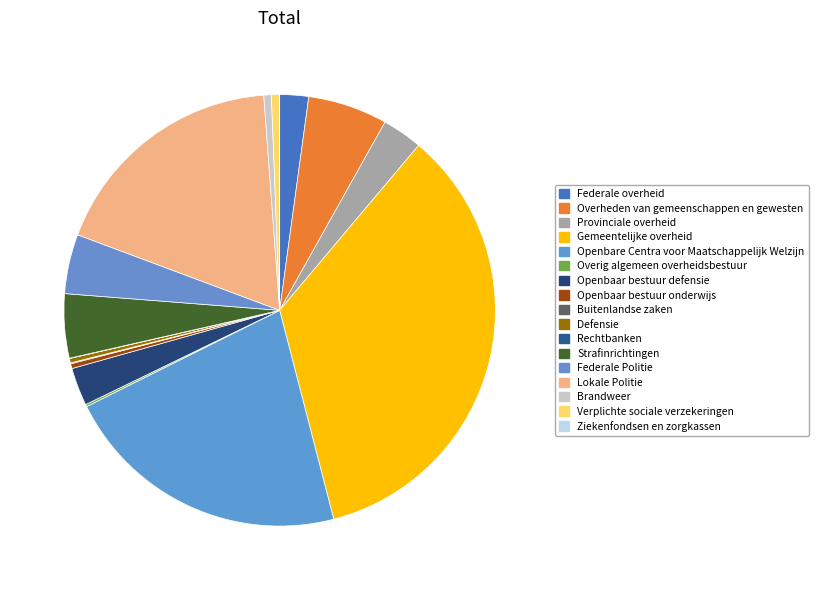

What is the change in value from Openbare Centra voor Maatschappelijk Welzijn to Federale Politie?

-3453